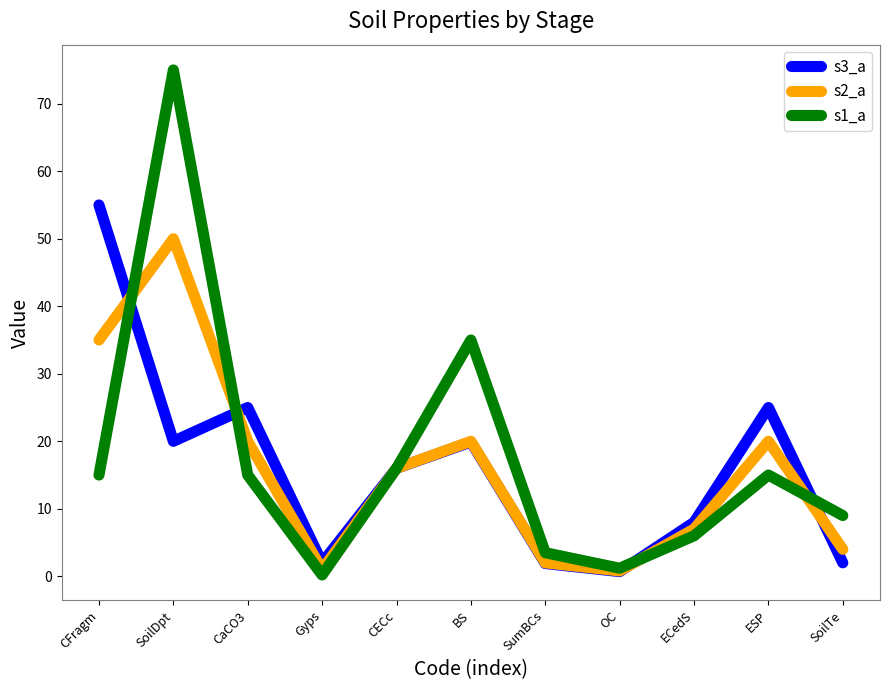

What are all the series names shown in the legend?

s3_a, s2_a, s1_a